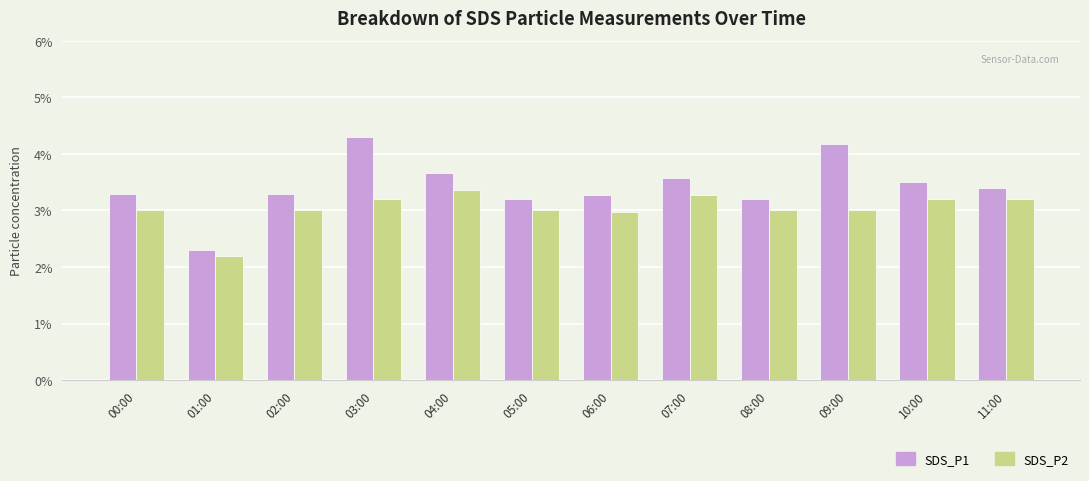

What is the average value of the SDS_P2 series?

3.0